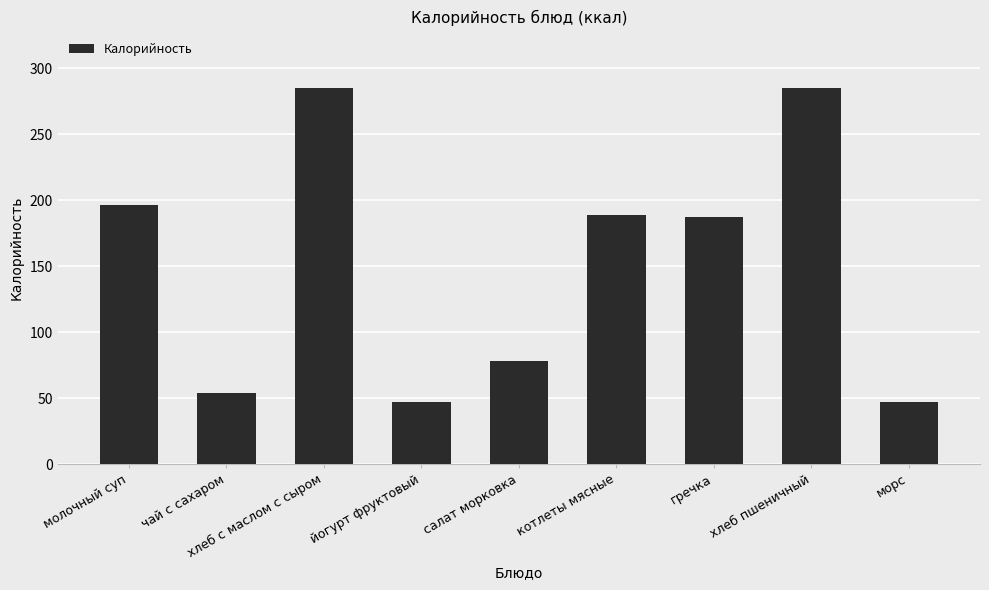

The value at йогурт фруктовый is 83.9. True or false?

False